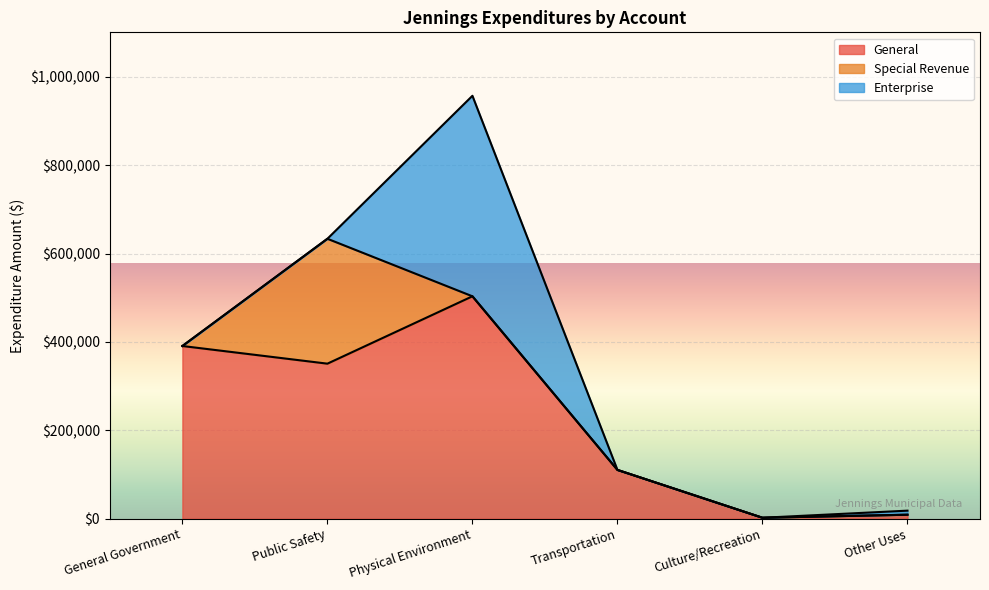

Between Culture/Recreation and Physical Environment, which is larger?

Physical Environment